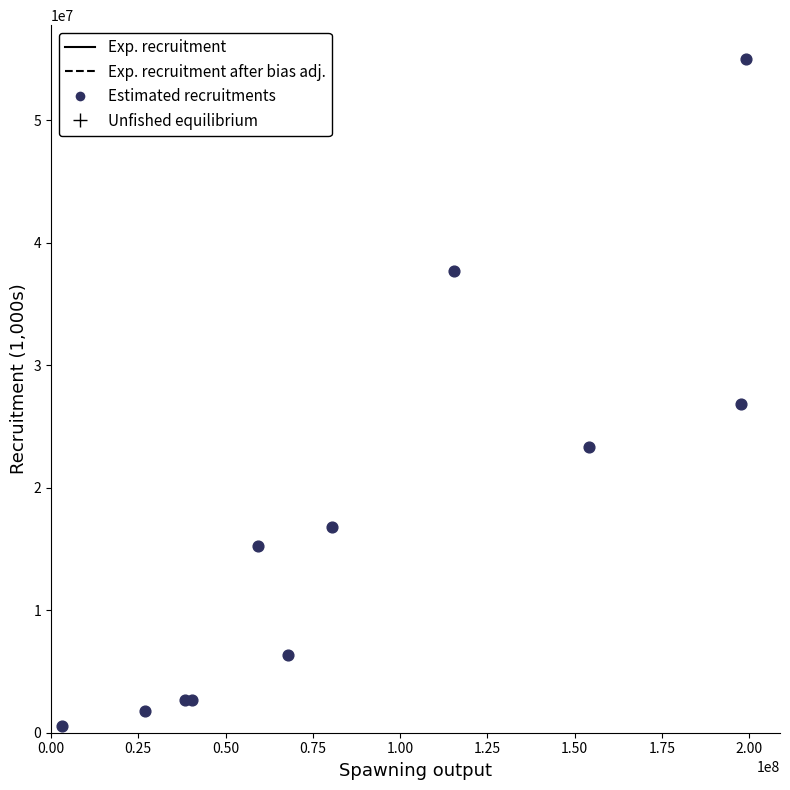

What Y value in the scatter plot is closest to 27777273?

26827668.2